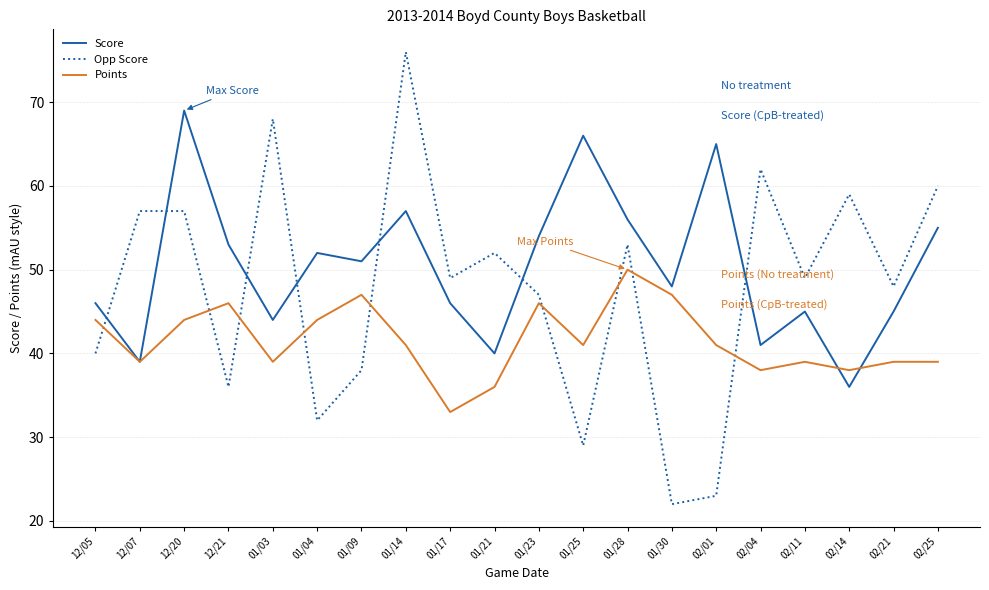

What is the sum of all Points values?

831